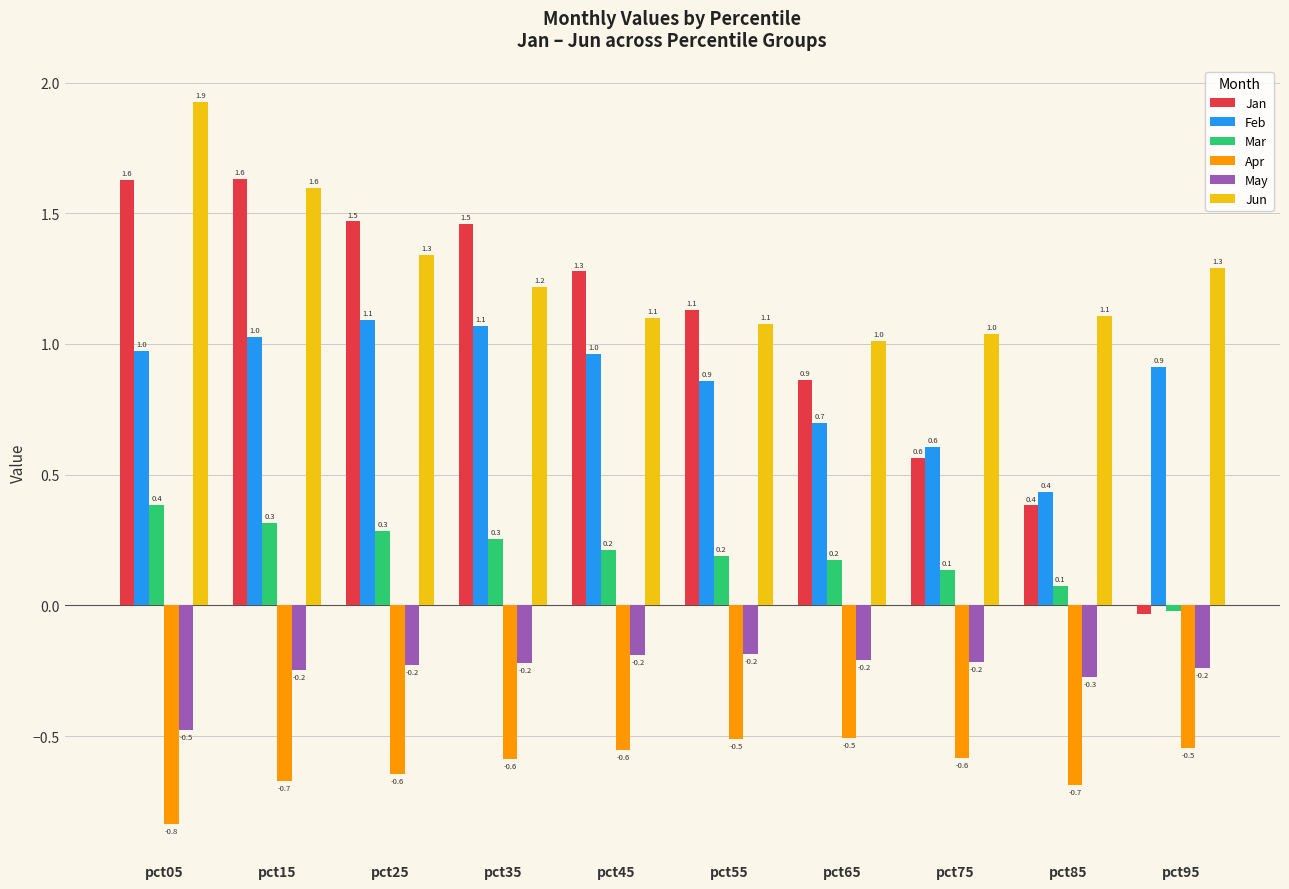

Where is Jan nearest to the value 0?

pct95